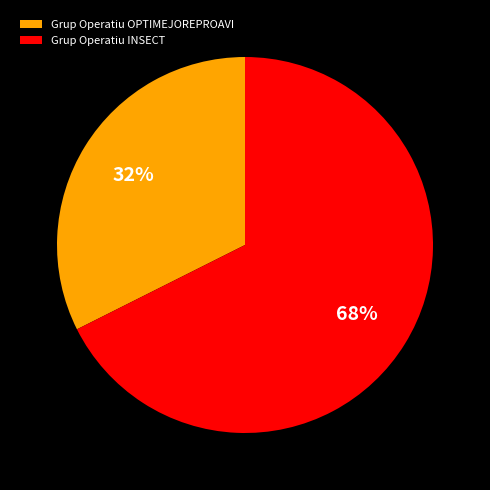

Rank the categories by value from highest to lowest.

Grup Operatiu INSECT, Grup Operatiu OPTIMEJOREPROAVI